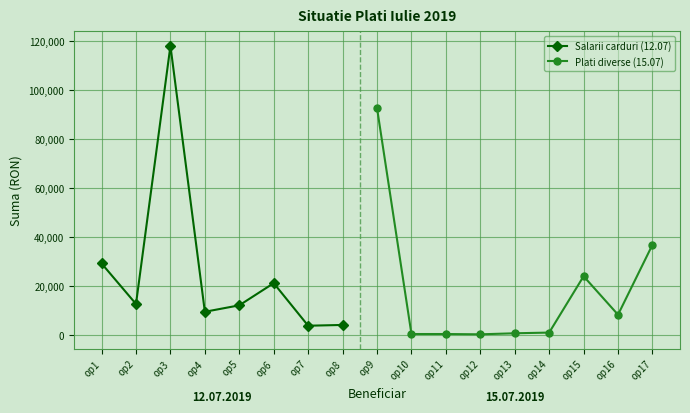

At which label does Salarii carduri (12.07) reach its peak?

op3